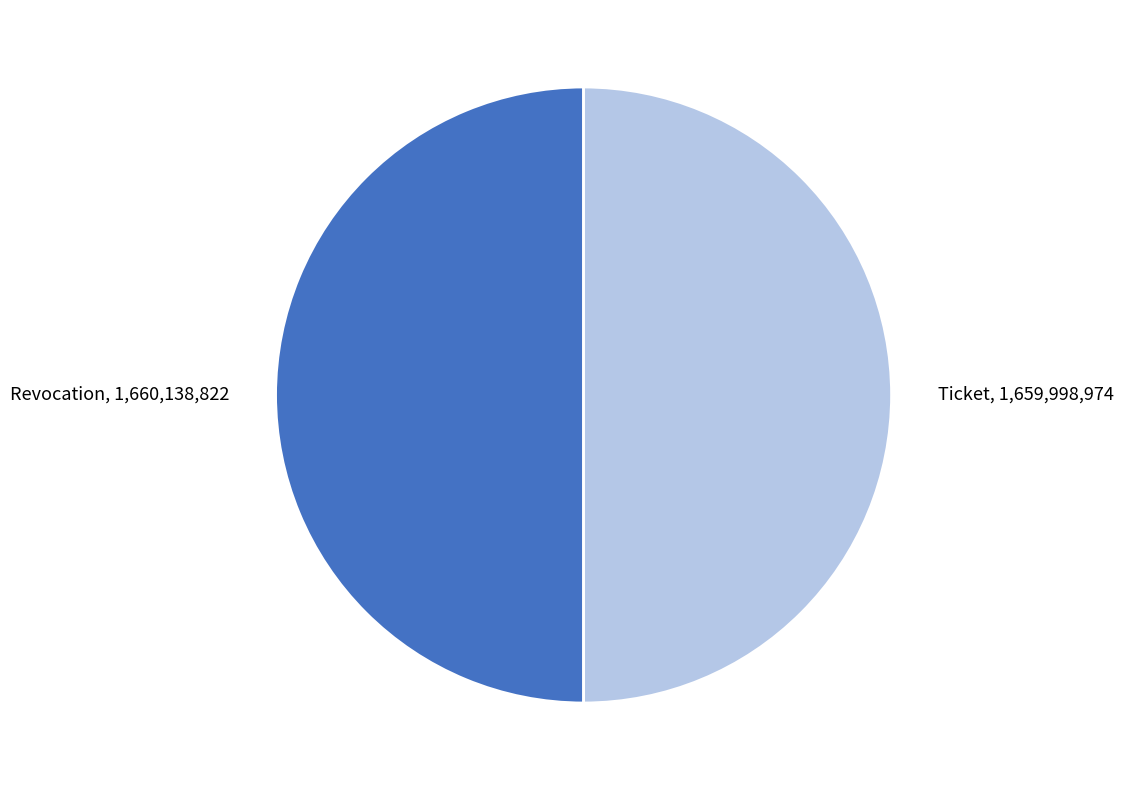

Is it true that Revocation is 50% of the pie?

True